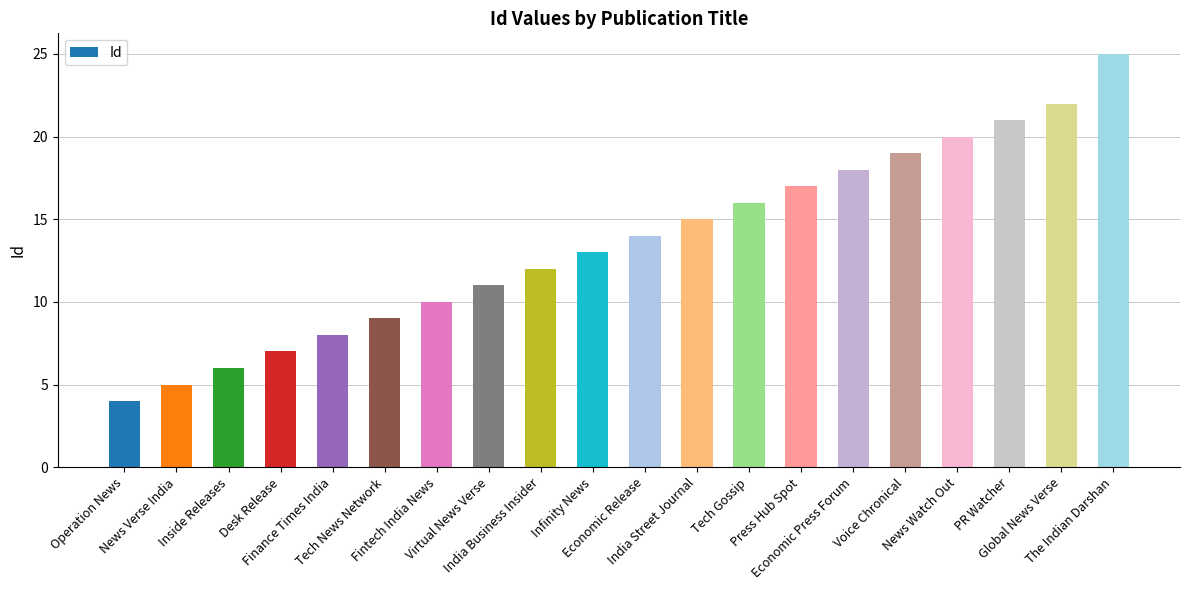

What is the average value?

14